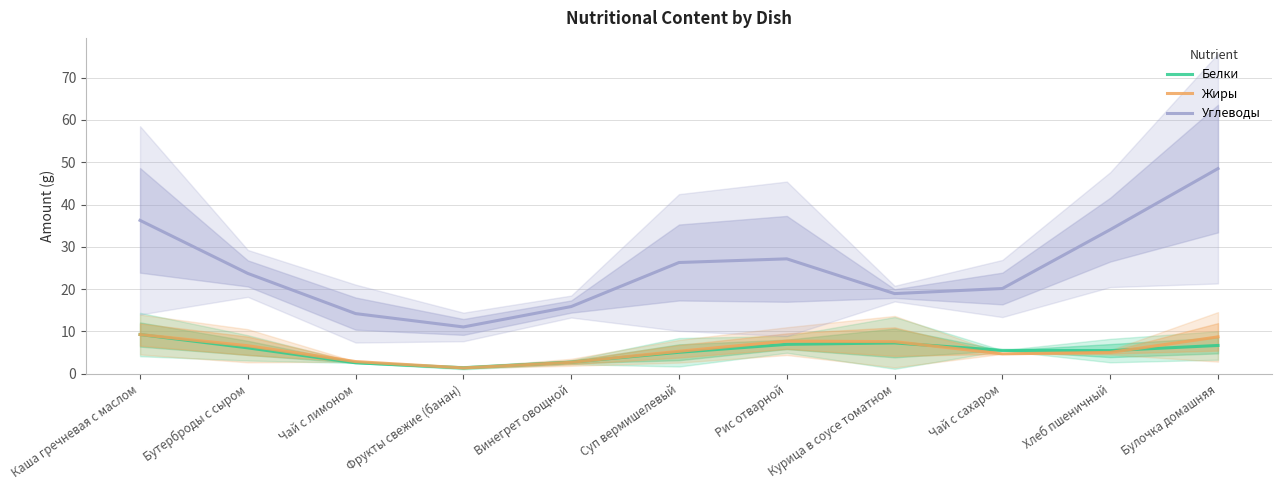

Count the number of data series in this chart.

3